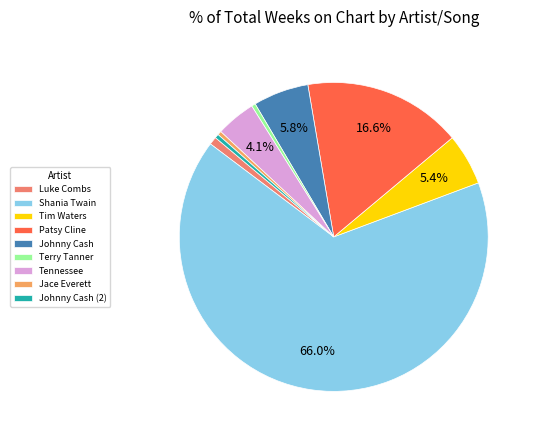

What is the largest slice in the pie chart?

Shania Twain